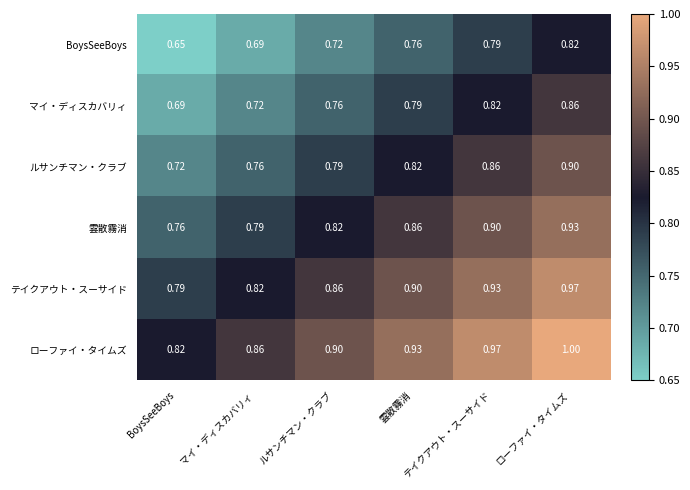

Rank the series by their maximum value, from lowest to highest.

BoysSeeBoys, マイ・ディスカバリィ, ルサンチマン・クラブ, 雲散霧消, テイクアウト・スーサイド, ローファイ・タイムズ